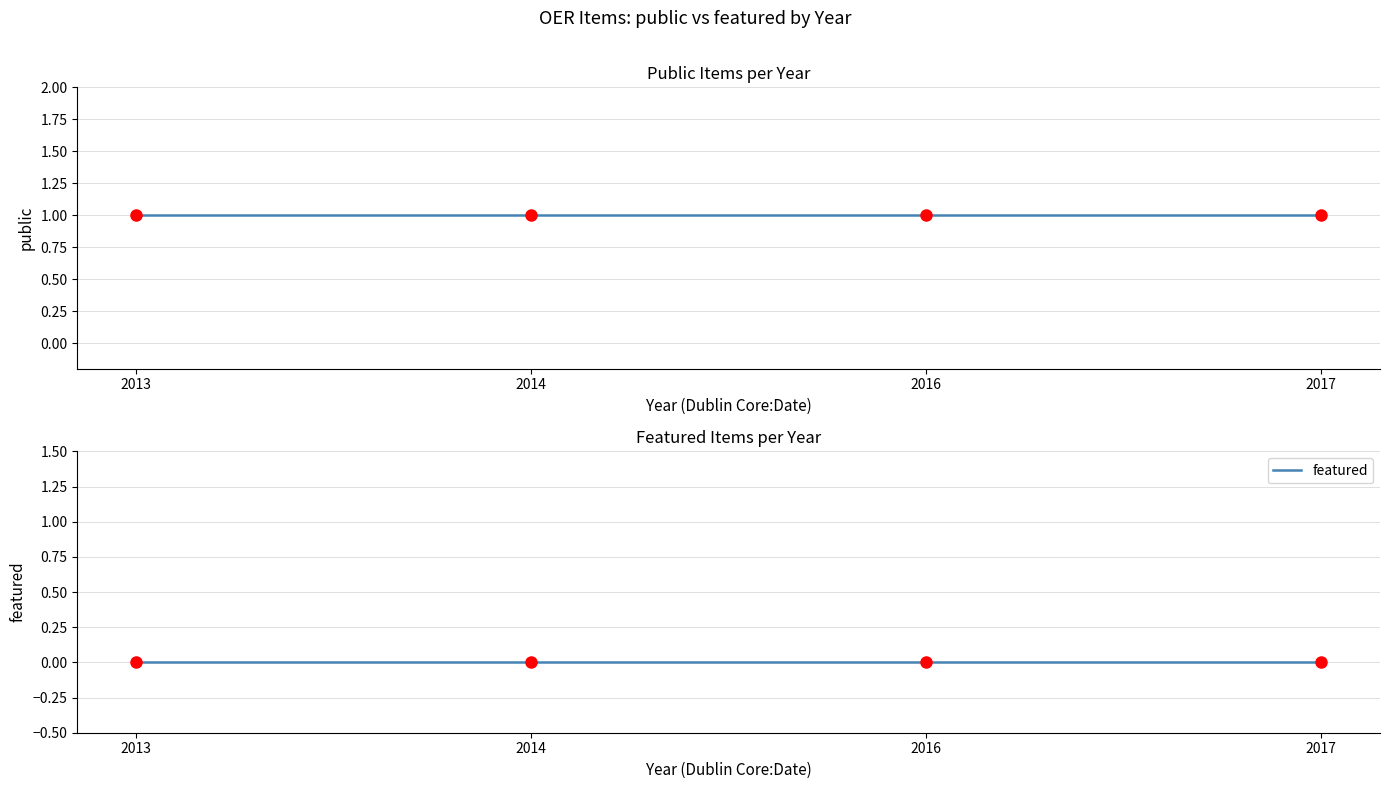

The value of public at 2013 is 1. True or false?

True